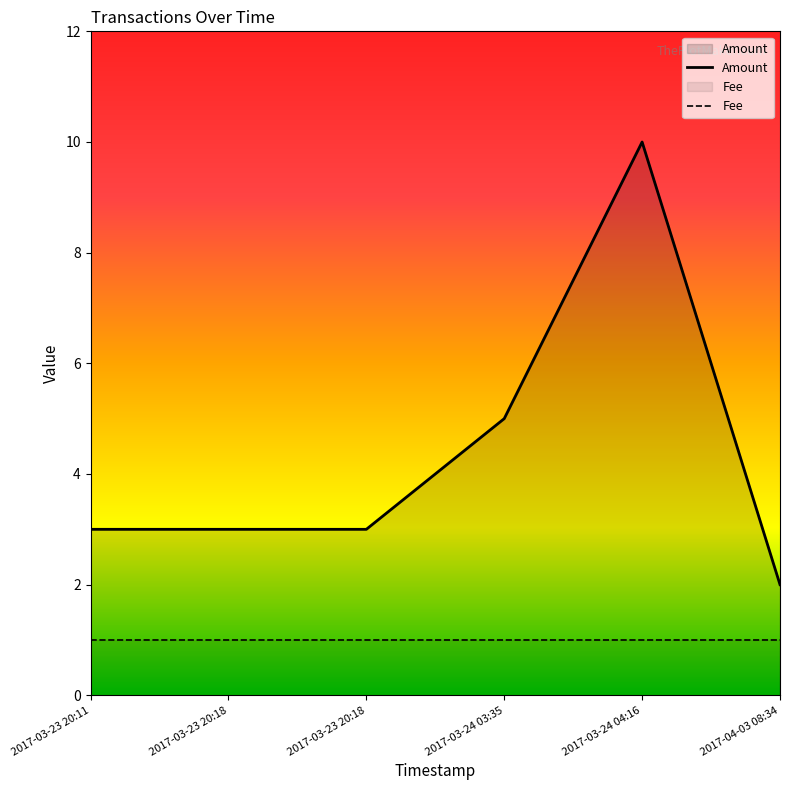

At which label is Amount closest to 6?

2017-03-24 03:35